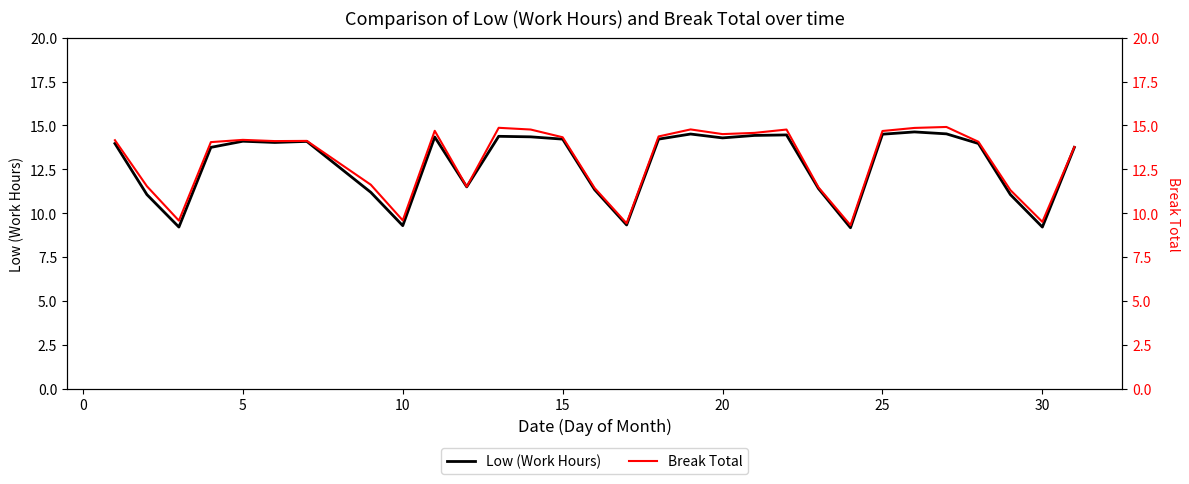

How many lines are shown in the chart?

2